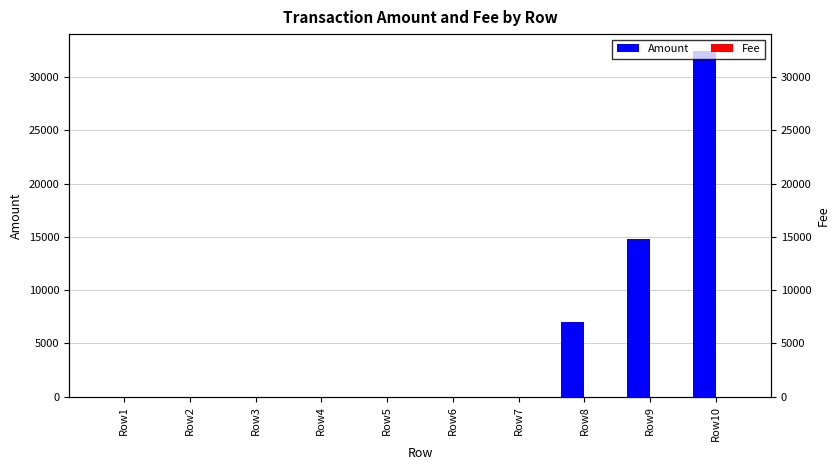

What is the sum of all Amount values?

54161.0